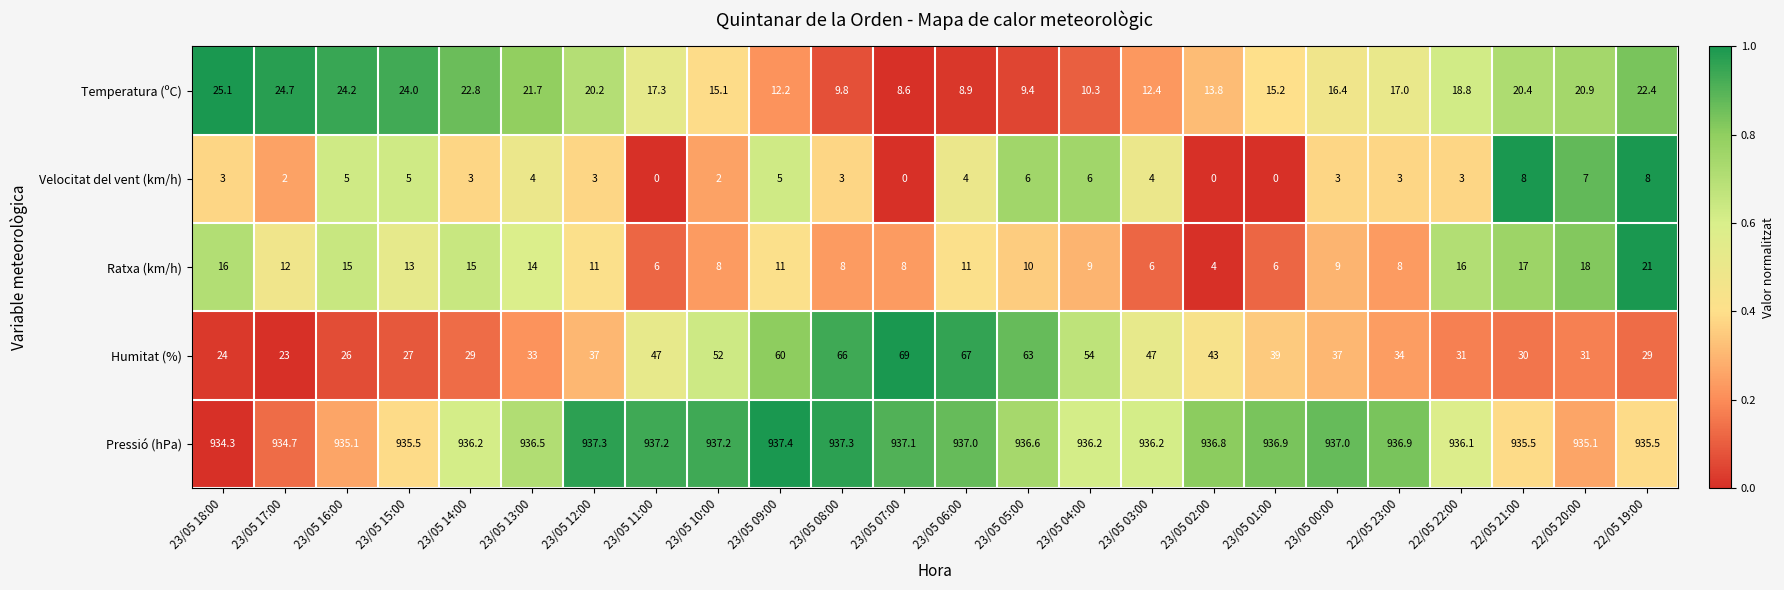

List the series in order of their peak value, lowest first.

Velocitat del vent (km/h), Ratxa (km/h), Temperatura (ºC), Humitat (%), Pressió (hPa)